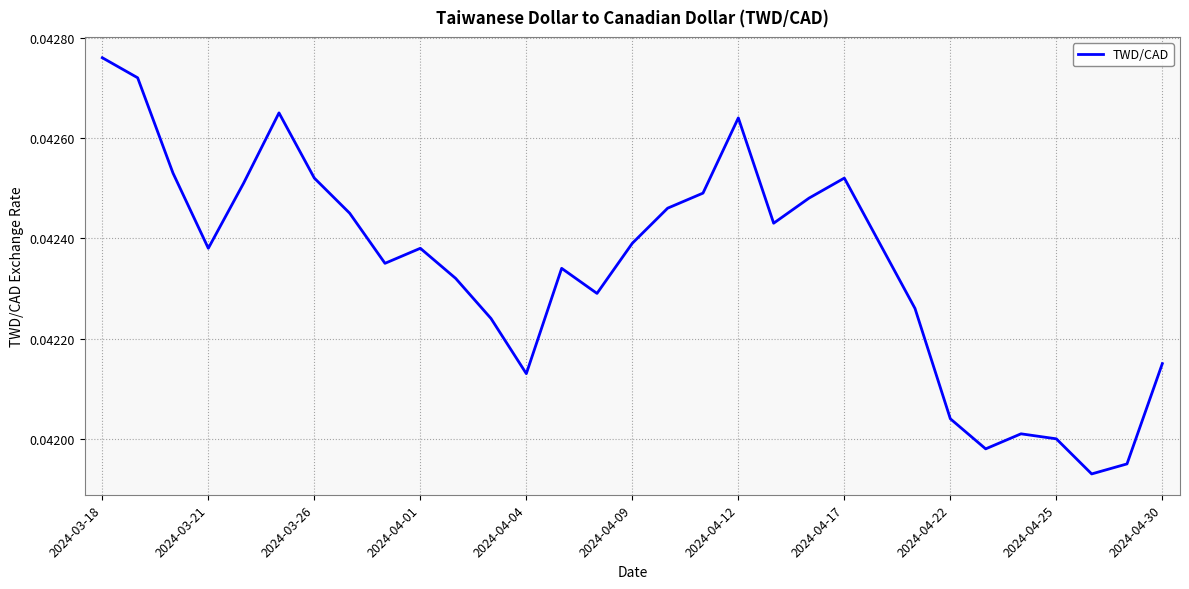

Where is the data nearest to the value 0?

28